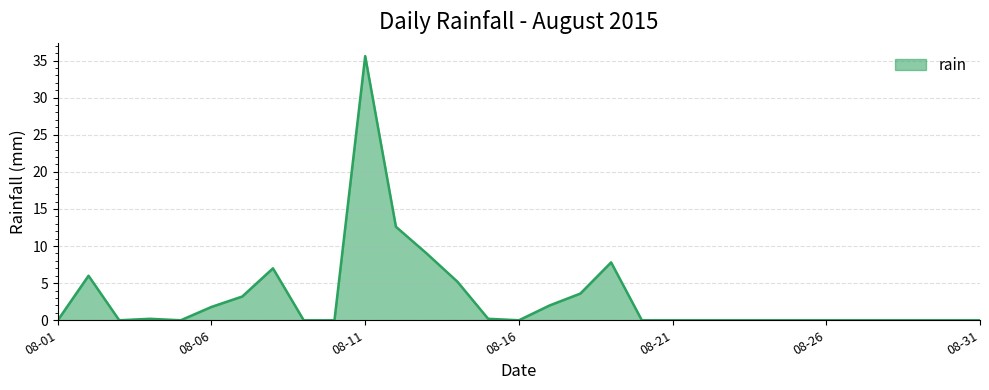

How many distinct data groups are displayed?

1